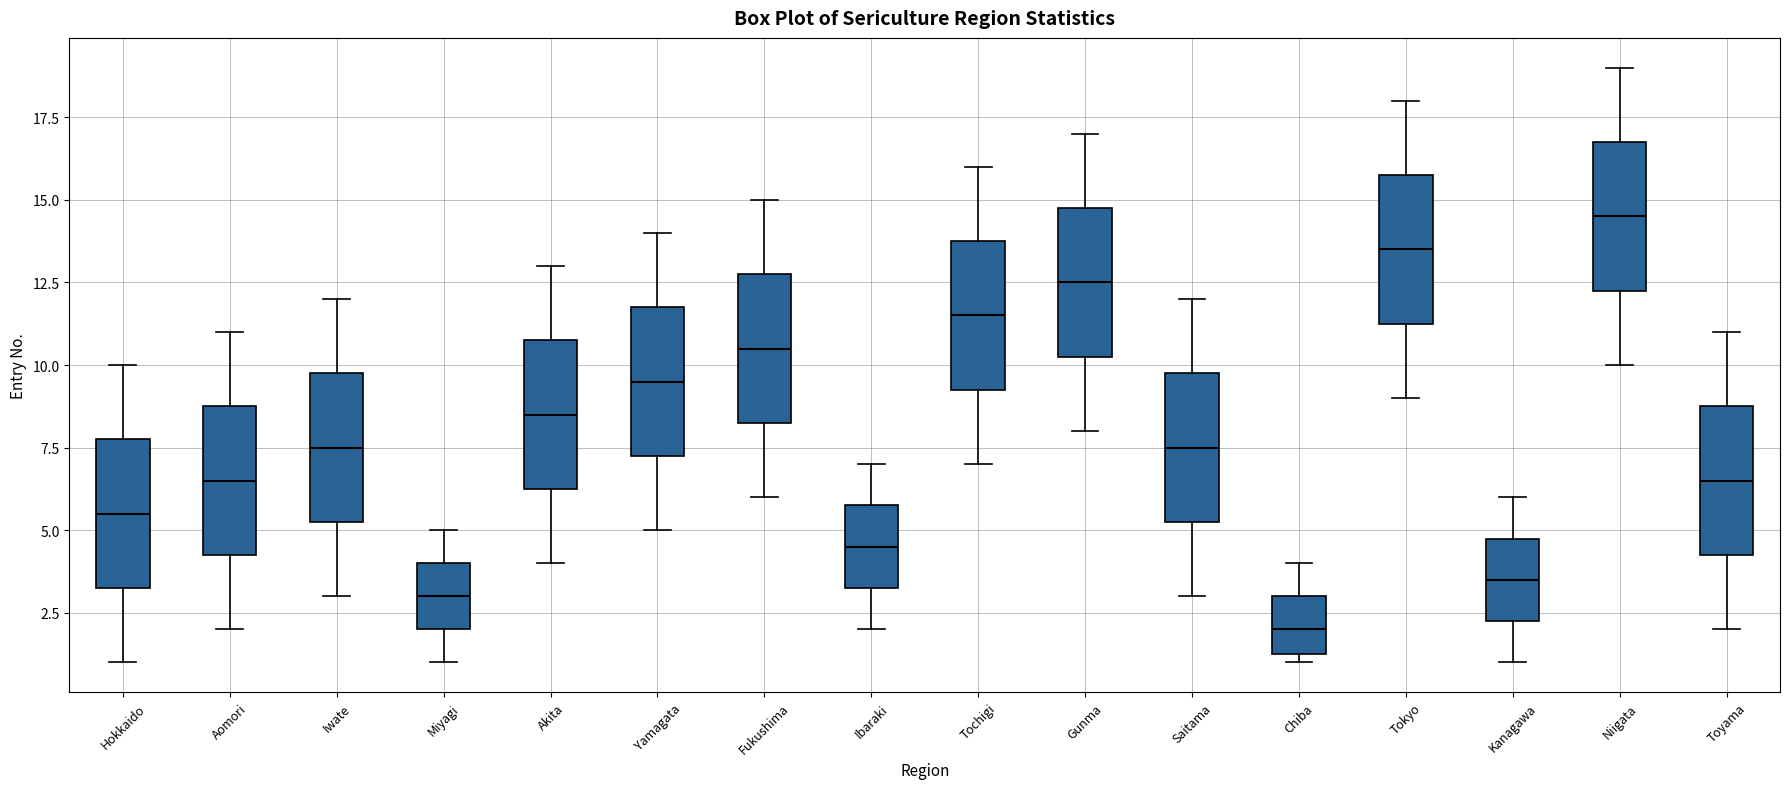

Where does the median line of the box for Fukushima sit on the y-axis? The values are not printed on the chart, so give them approximately, as read against the axis.

10.5